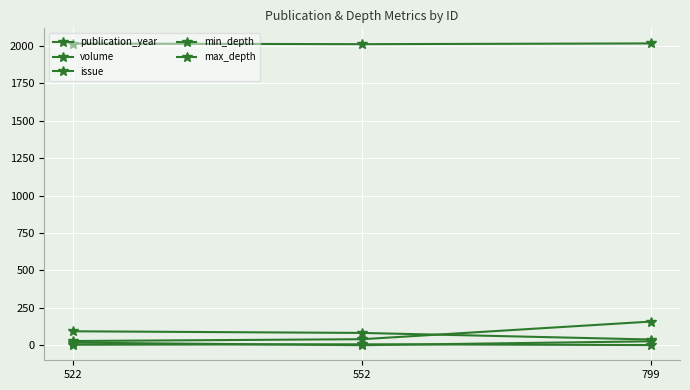

What is the value of the min_depth point at the 1st from the left?

17